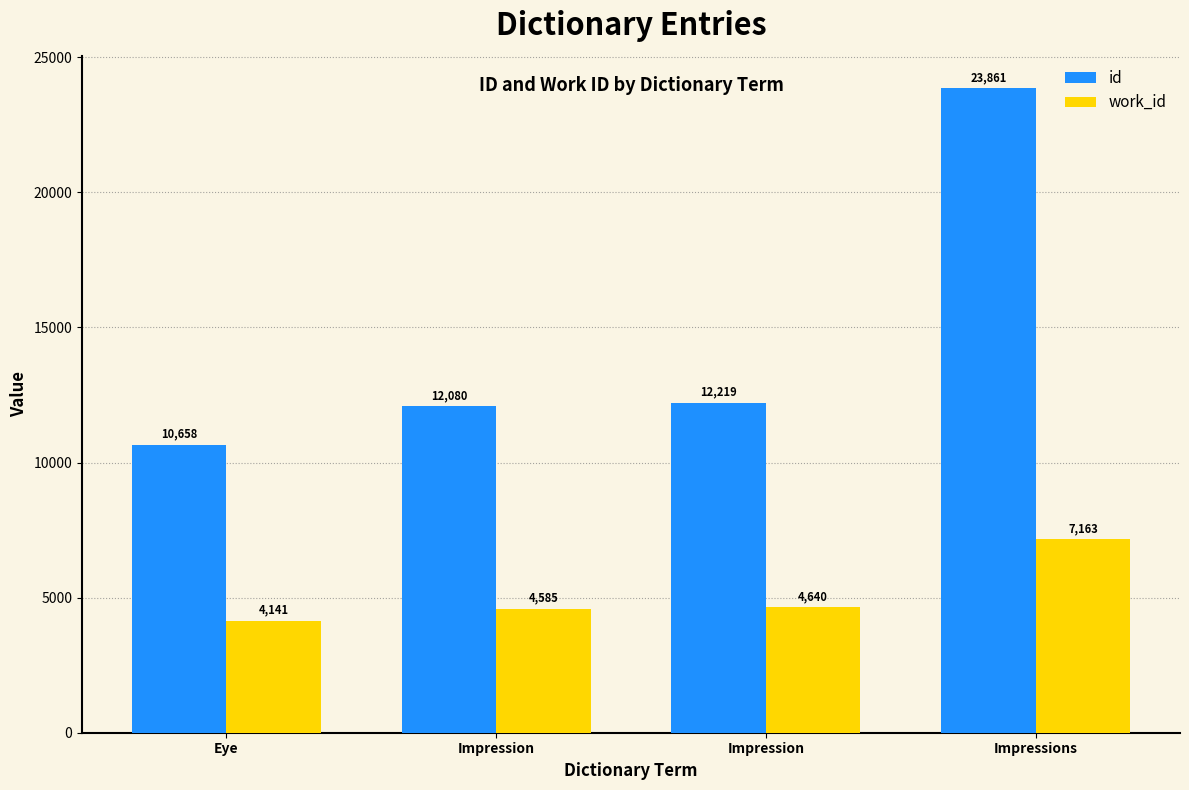

How many data points in work_id are less than 4640?

2